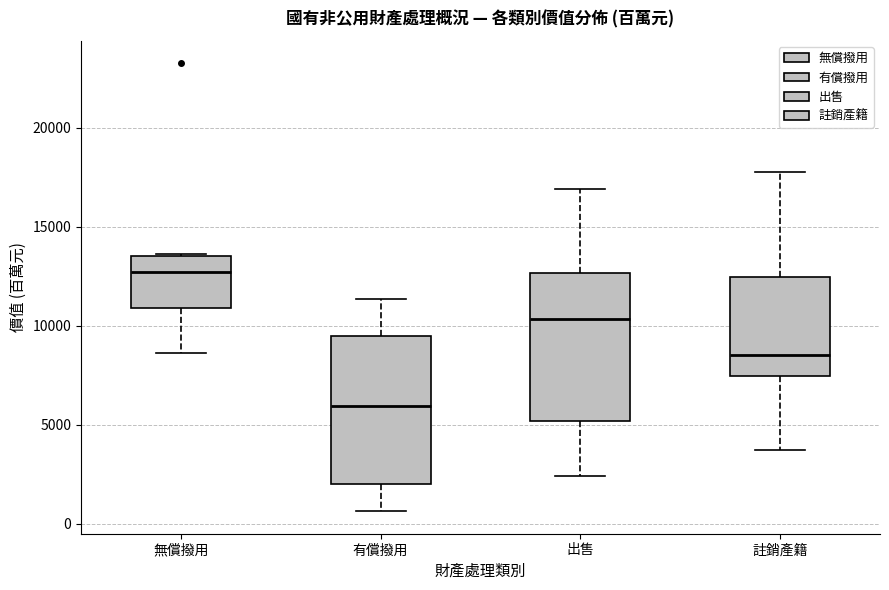

Reading left to right, transcribe this box plot: for each box, give where its median line is, the range the box spans, and where its two whiskers end, as read against the y-axis. The values are not printed on the chart, so give them approximately, as read against the axis.

無償撥用: median 12500, box 11000 to 13500, whiskers 8500 to 13500
有償撥用: median 6000, box 2000 to 9500, whiskers 500 to 11500
出售: median 10500, box 5000 to 12500, whiskers 2500 to 17000
註銷產籍: median 8500, box 7500 to 12500, whiskers 4000 to 18000